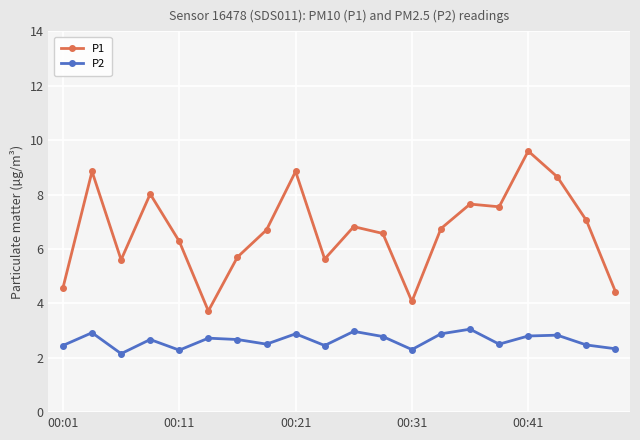

Which series has the largest range (max minus min)?

P1